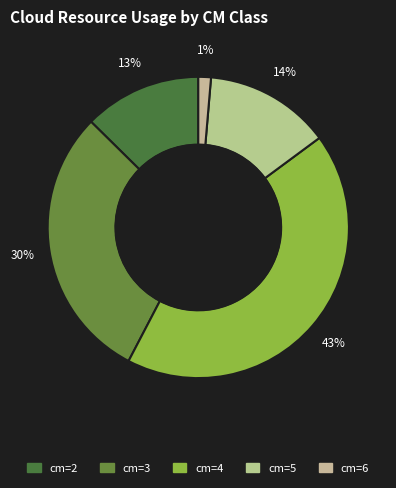

How many slices are in this pie chart?

5